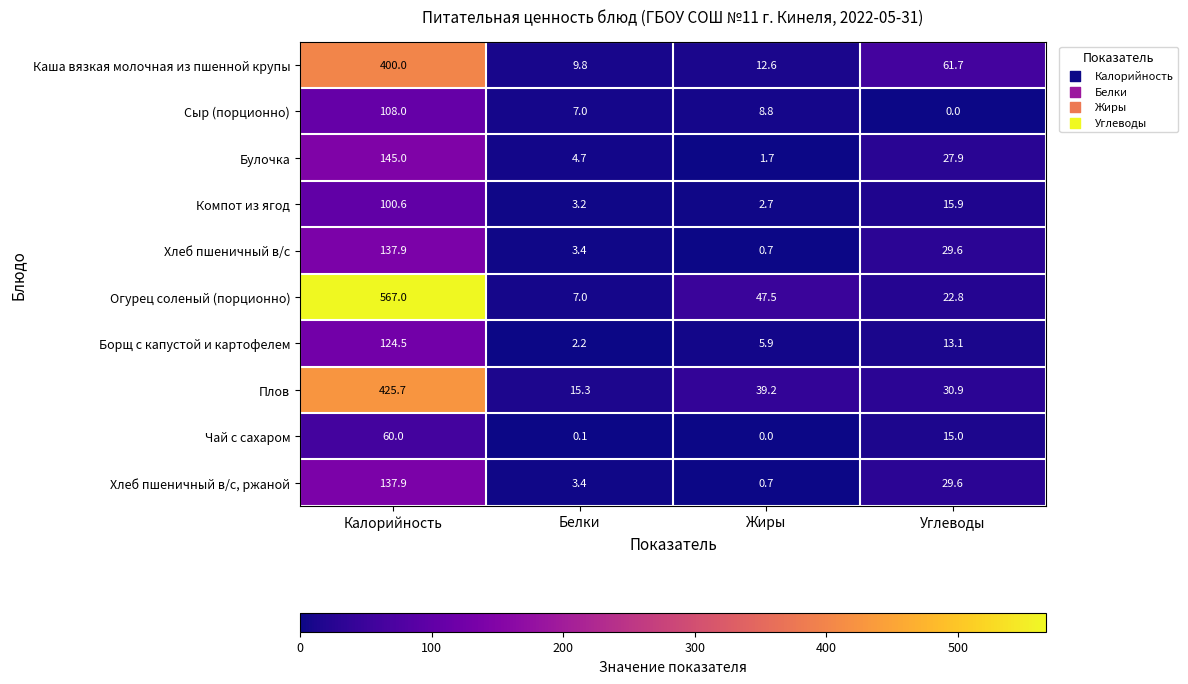

Is it true that Плов equals 49.5 at Углеводы?

False